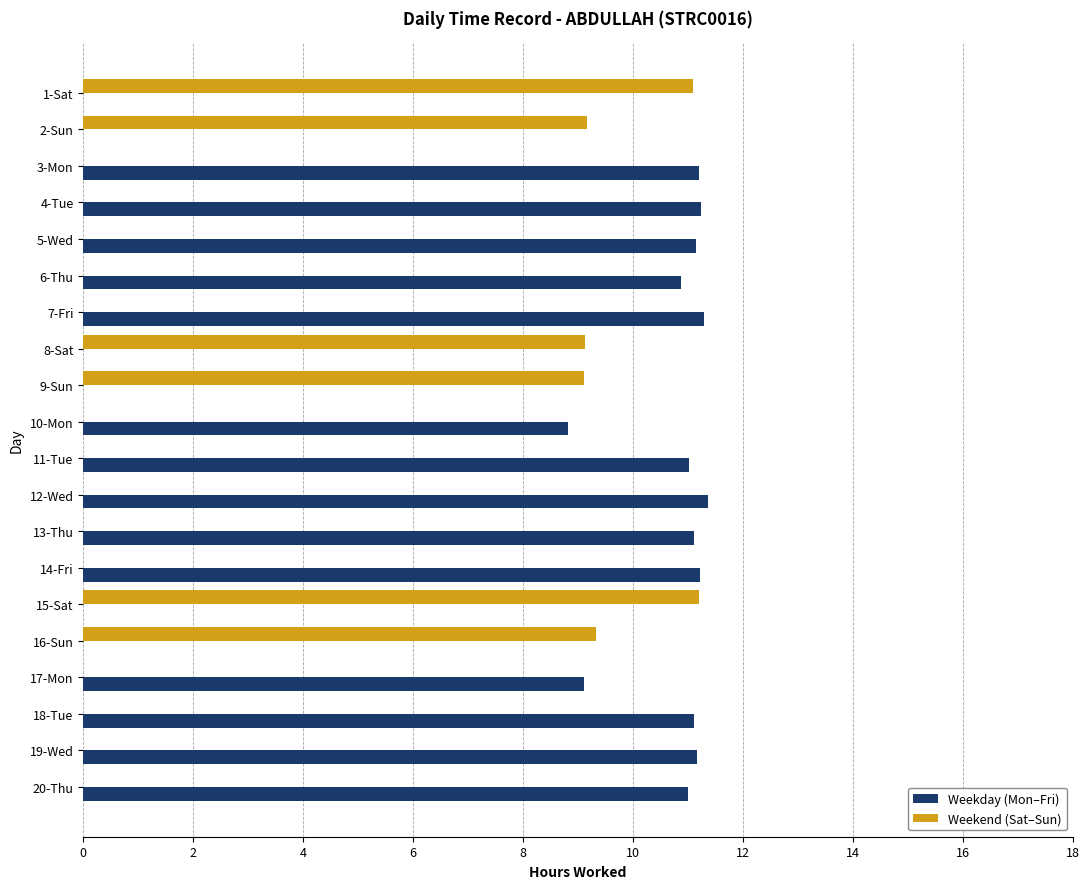

What is the sum of the Weekday (Mon–Fri) values at 16-Sun and 6-Thu?

10.9